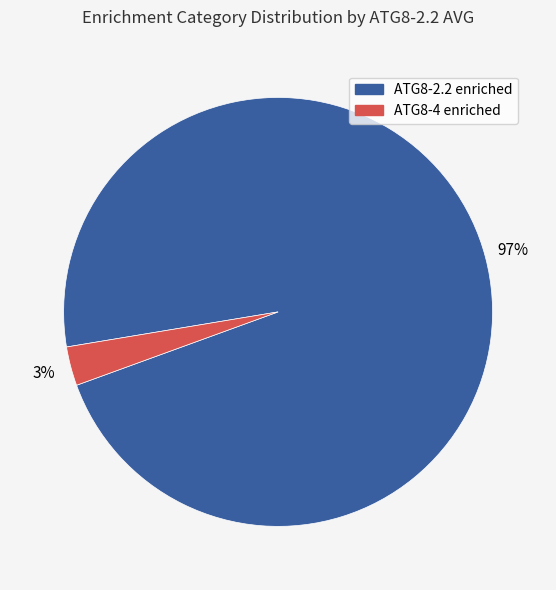

Does any single category account for the majority?

Yes